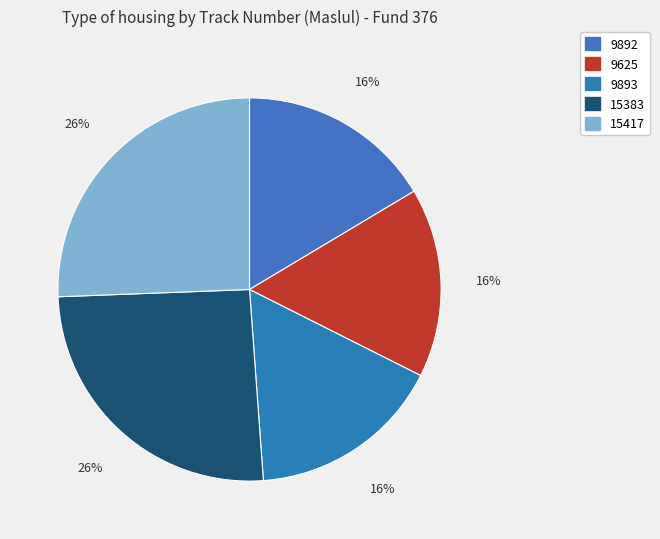

How many segments does this pie chart have?

5